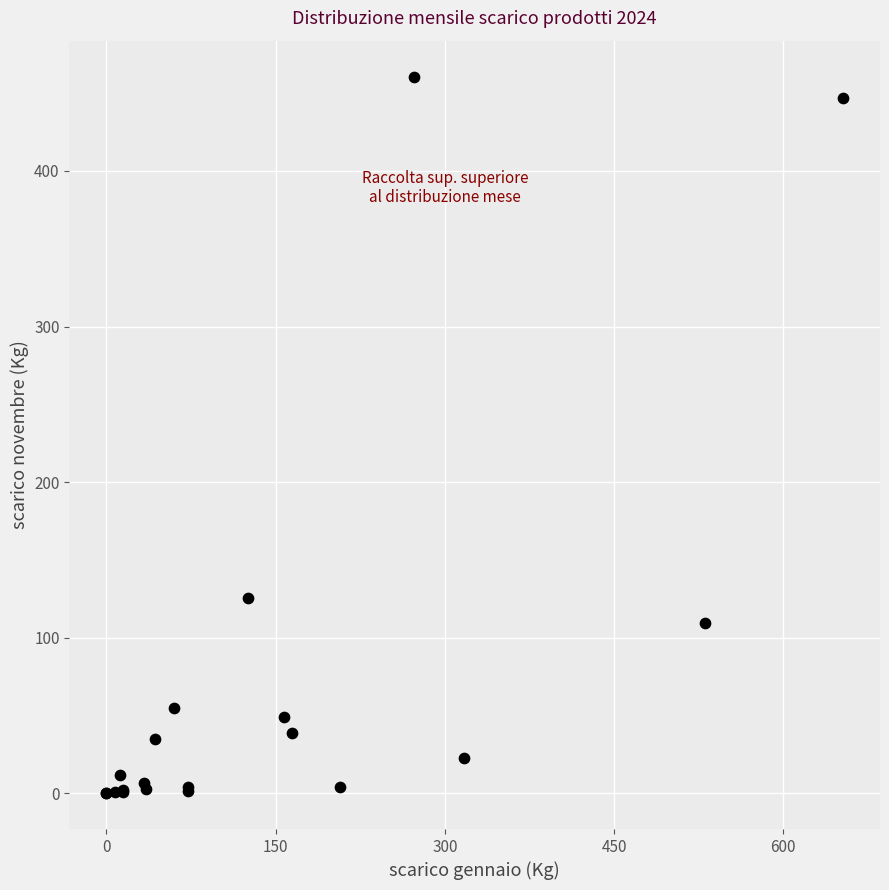

What Y value in the scatter plot is closest to 230?

125.4